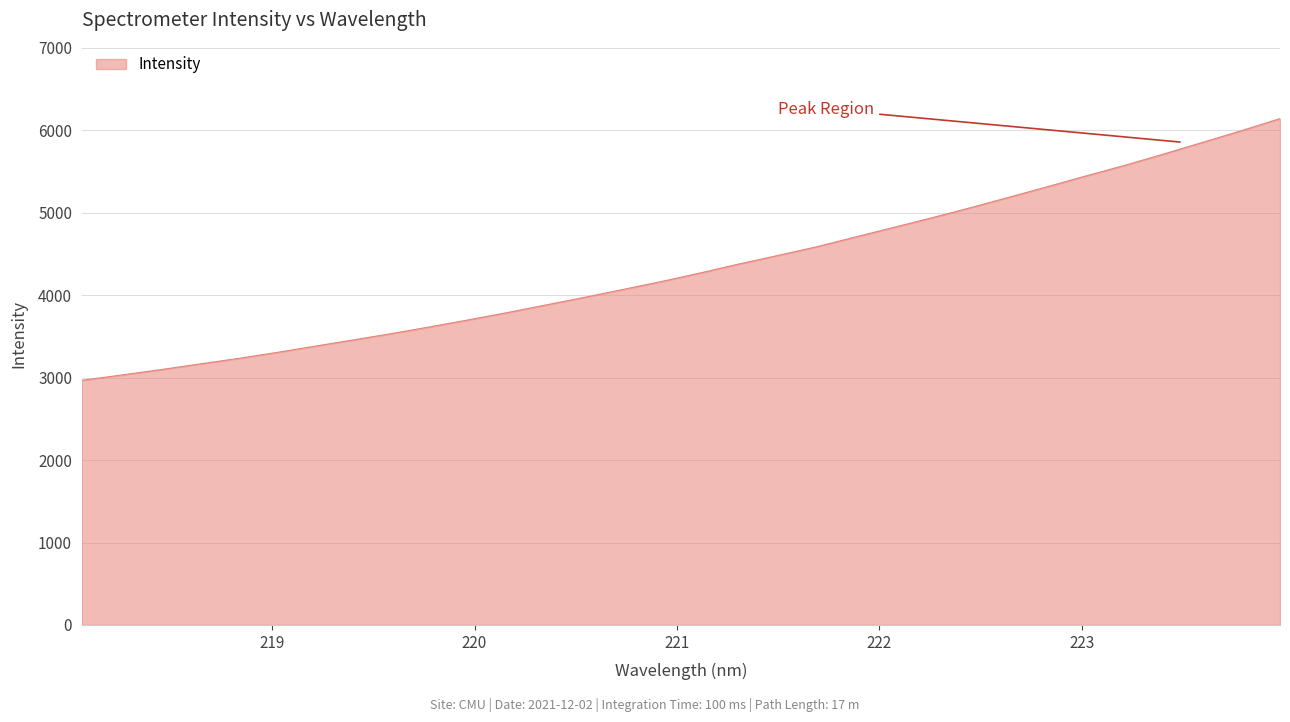

What is the maximum value shown in the chart?

6141.5